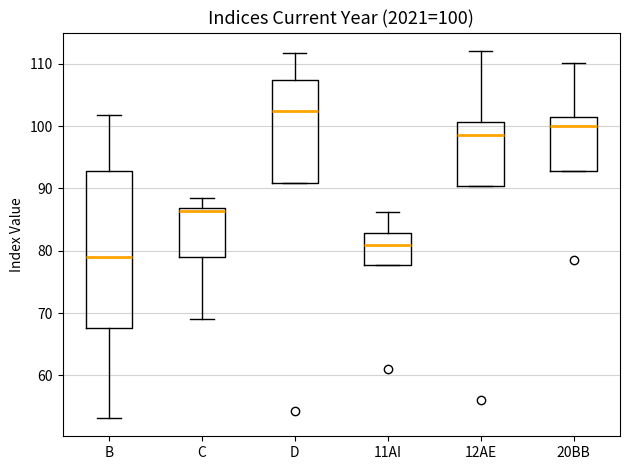

Which box is the tallest, from its lower edge to its upper edge?

B